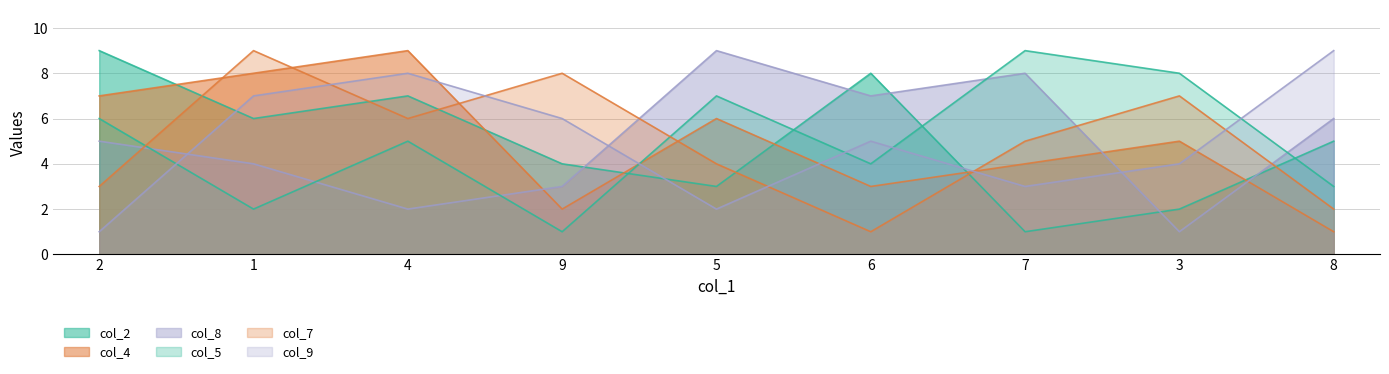

How many values in the col_2 series are below 5?

4